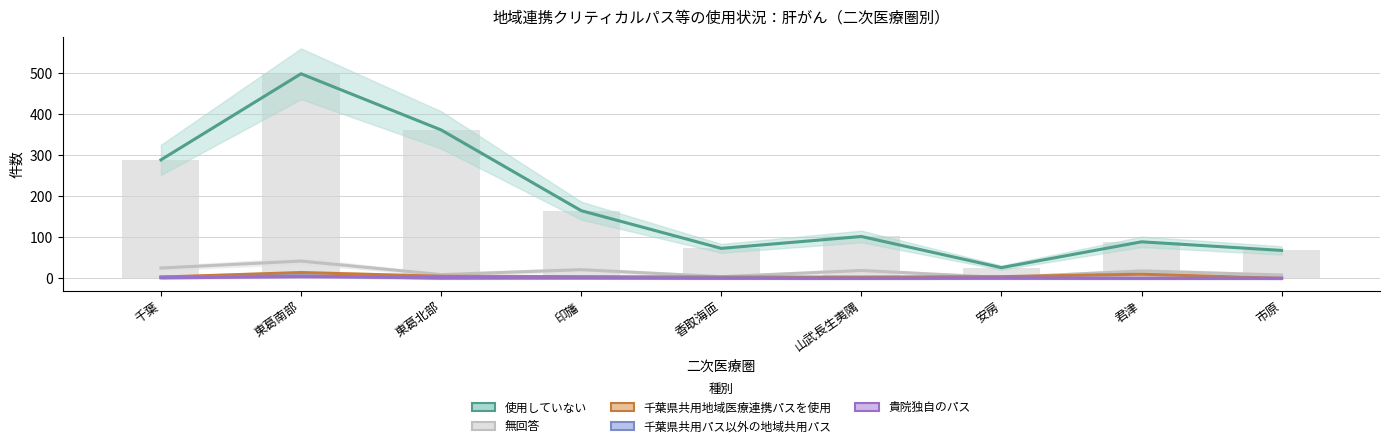

Reading left to right, transcribe all the data shown in this chart.

使用していない: 289	499	362	165	73	102	26	89	68
無回答: 25	42	9	21	4	19	2	18	8
千葉県共用地域医療連携パスを使用: 3	14	5	4	3	3	4	10	0
千葉県共用パス以外の地域共用パス: 3	6	0	1	1	0	0	0	0
貴院独自のパス: 1	4	2	1	0	0	1	0	0